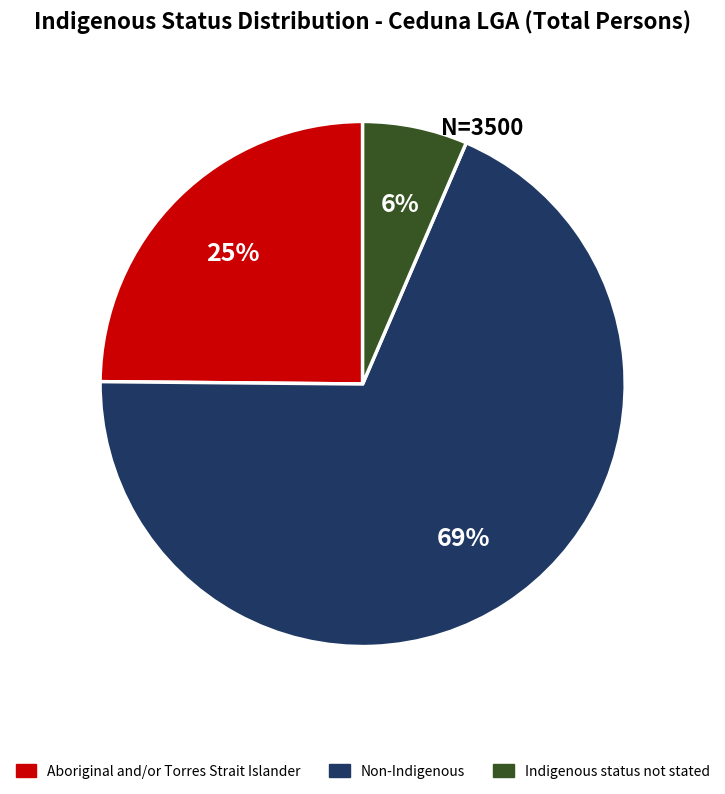

To the nearest percent, what is the difference between the Non-Indigenous and Aboriginal and/or Torres Strait Islander slice percentages?

44%